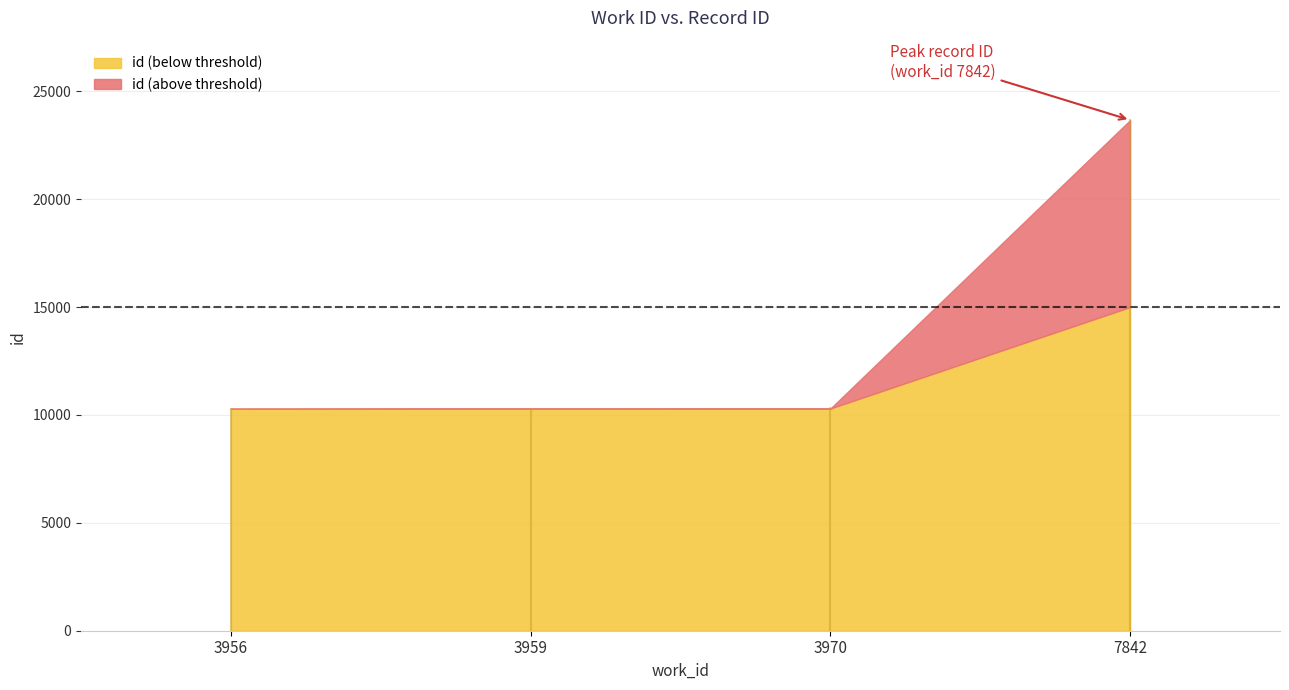

Reading left to right, extract all data points from this chart.

10285	10292	10299	23666